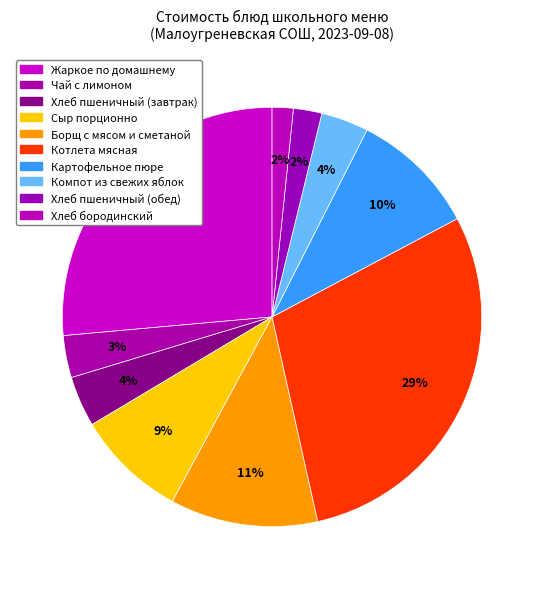

Does Сыр порционно represent more than half of the total?

No